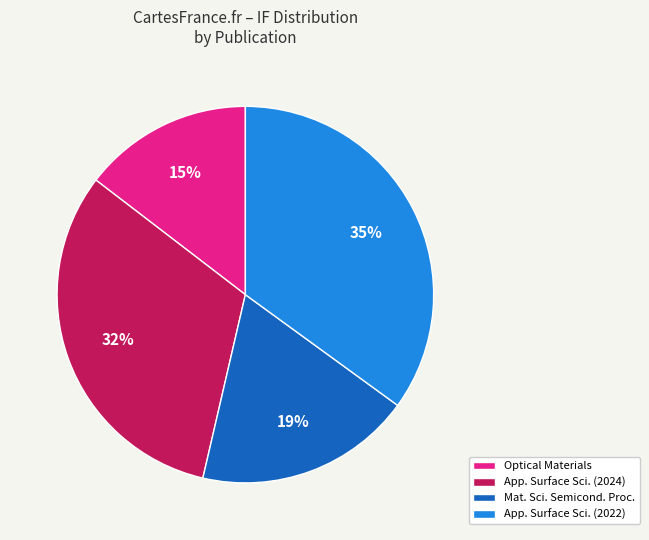

Rank the categories by value from highest to lowest.

App. Surface Sci. (2022), App. Surface Sci. (2024), Mat. Sci. Semicond. Proc., Optical Materials